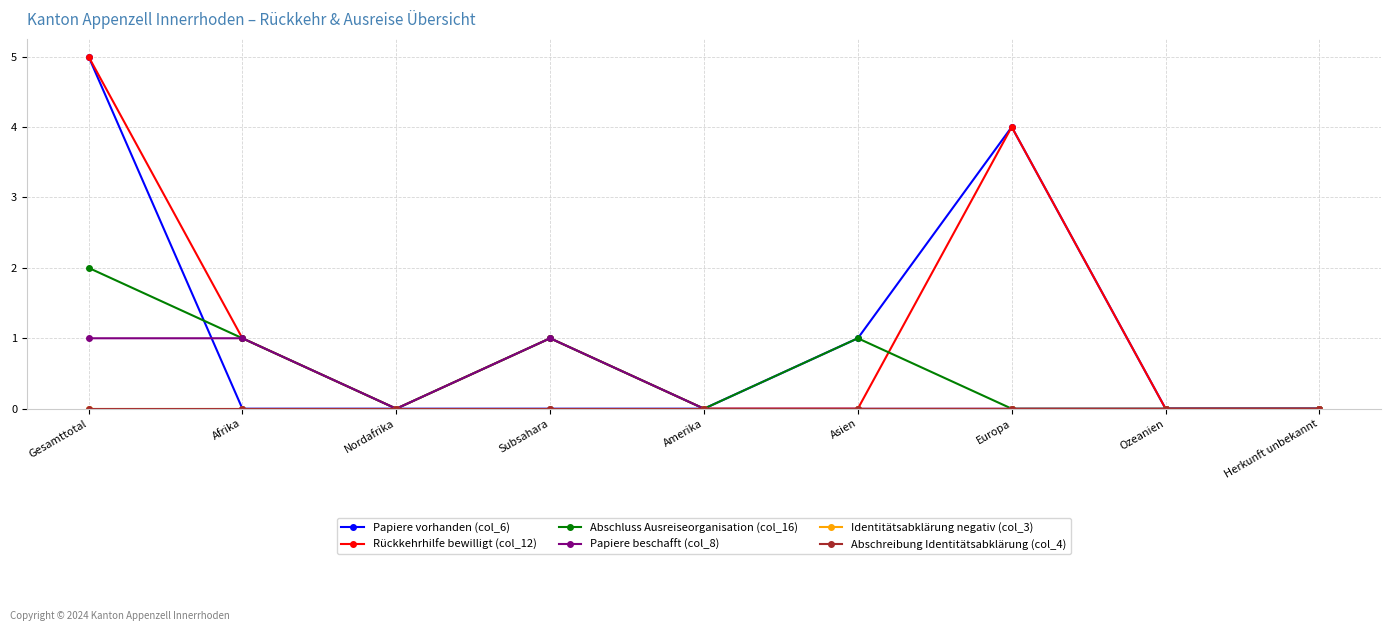

What is the label of the 7th point from the left?

Europa